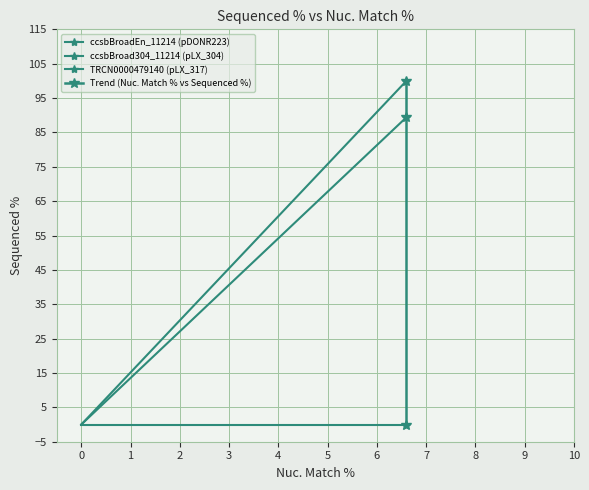

Reading left to right, what are all the values shown in this chart?

100.0	0.0	89.4